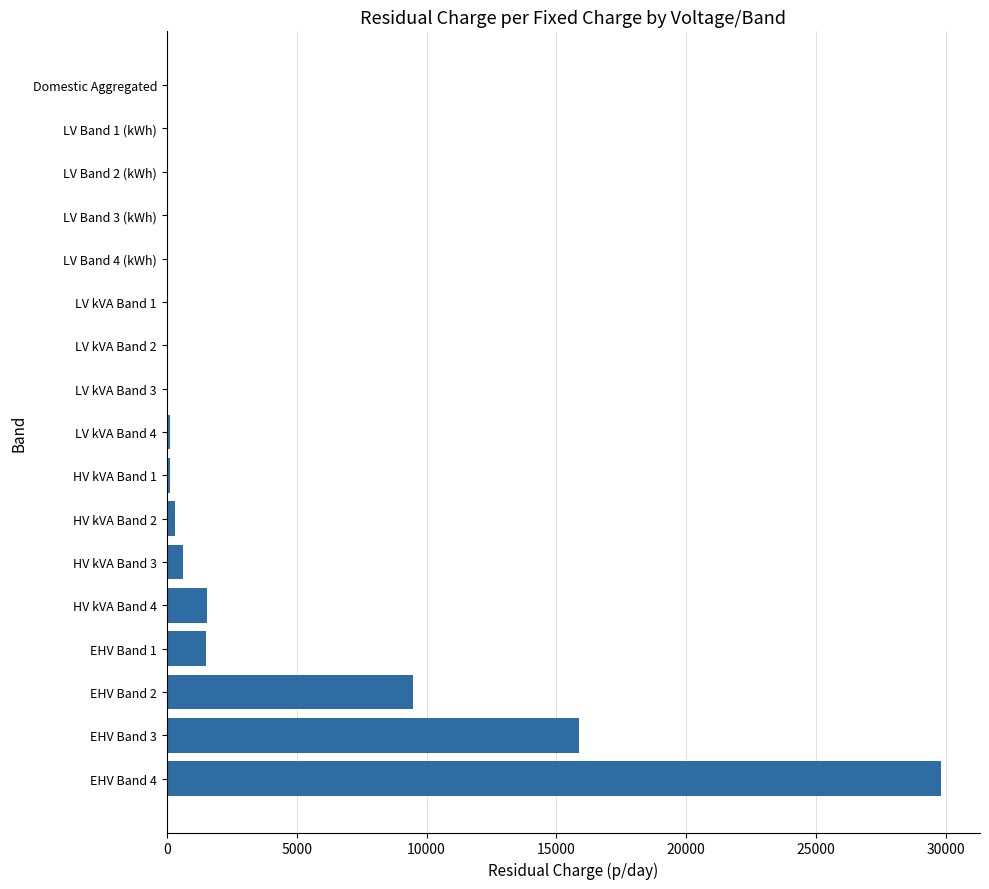

What is the greatest value displayed?

29819.5